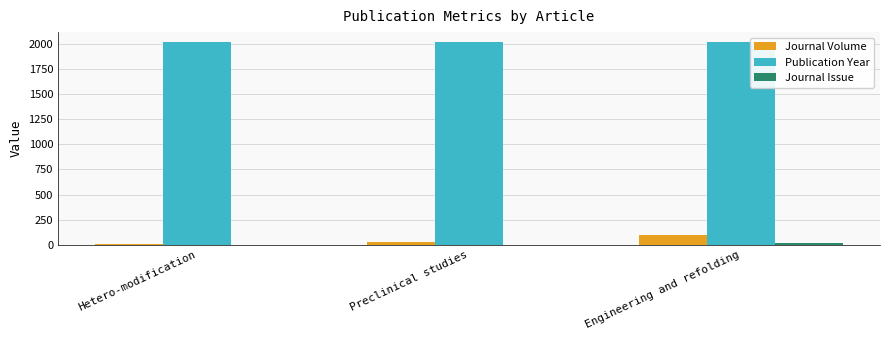

What is the sum of all Publication Year values?

6042